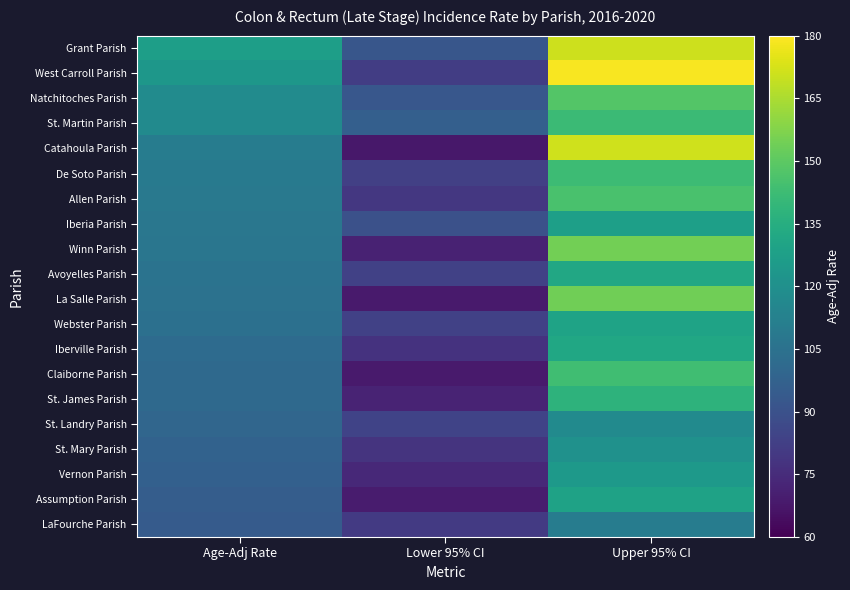

Which series has the widest spread of values?

Catahoula Parish